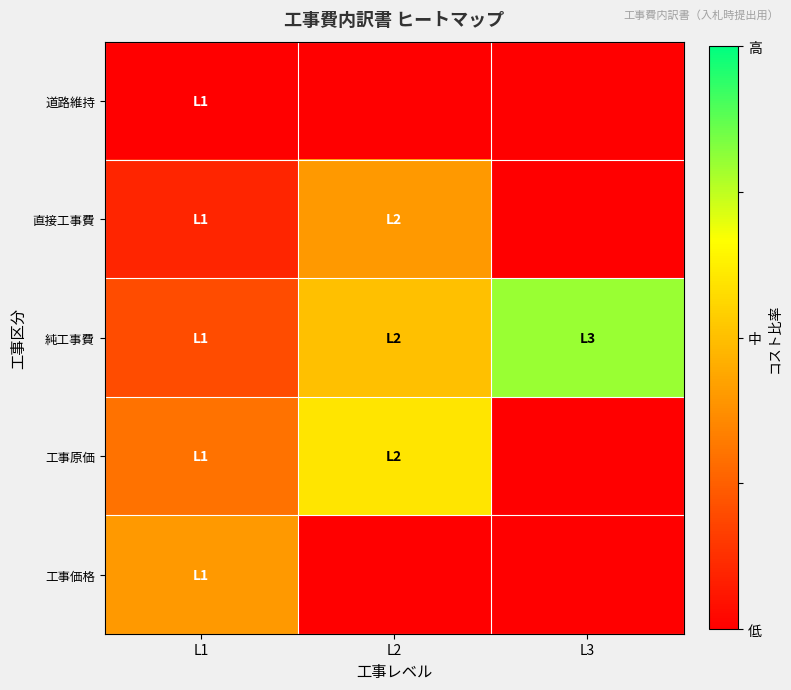

At which category does the chart reach its peak across all series?

L3